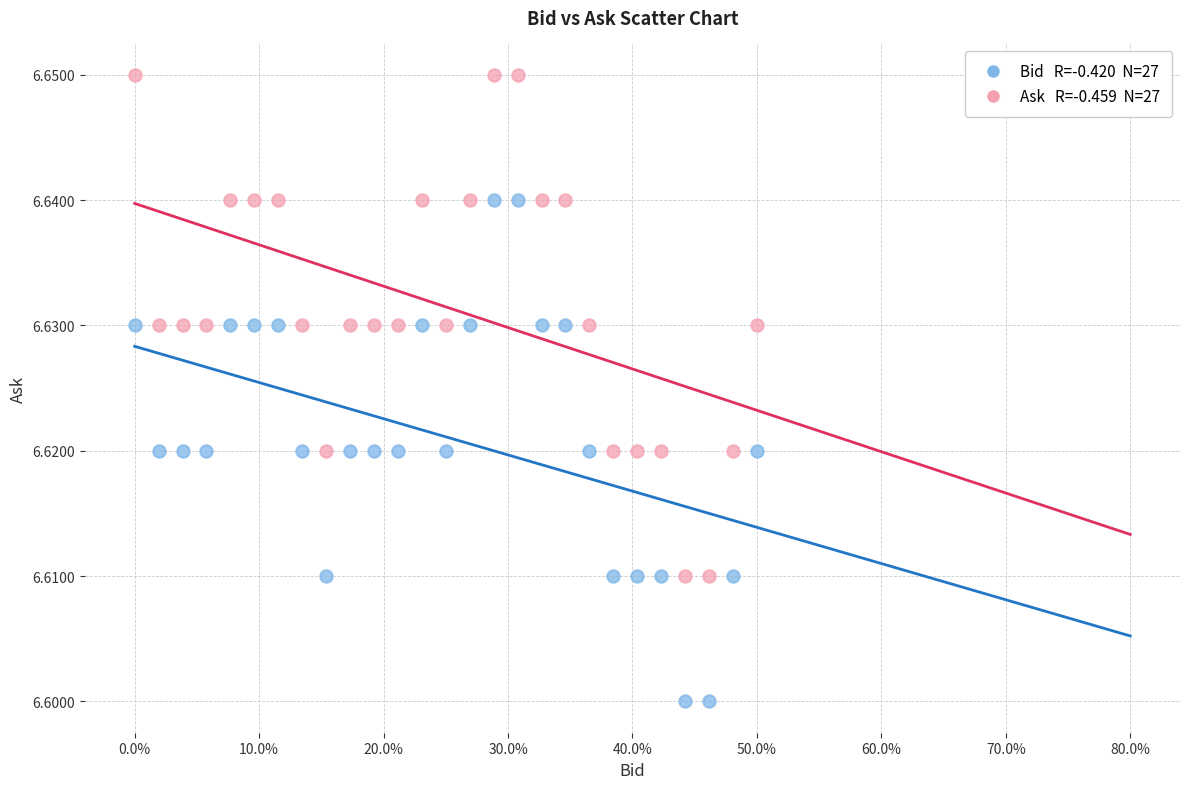

Across all data points, what is the range of X values (max minus min)?

0.5